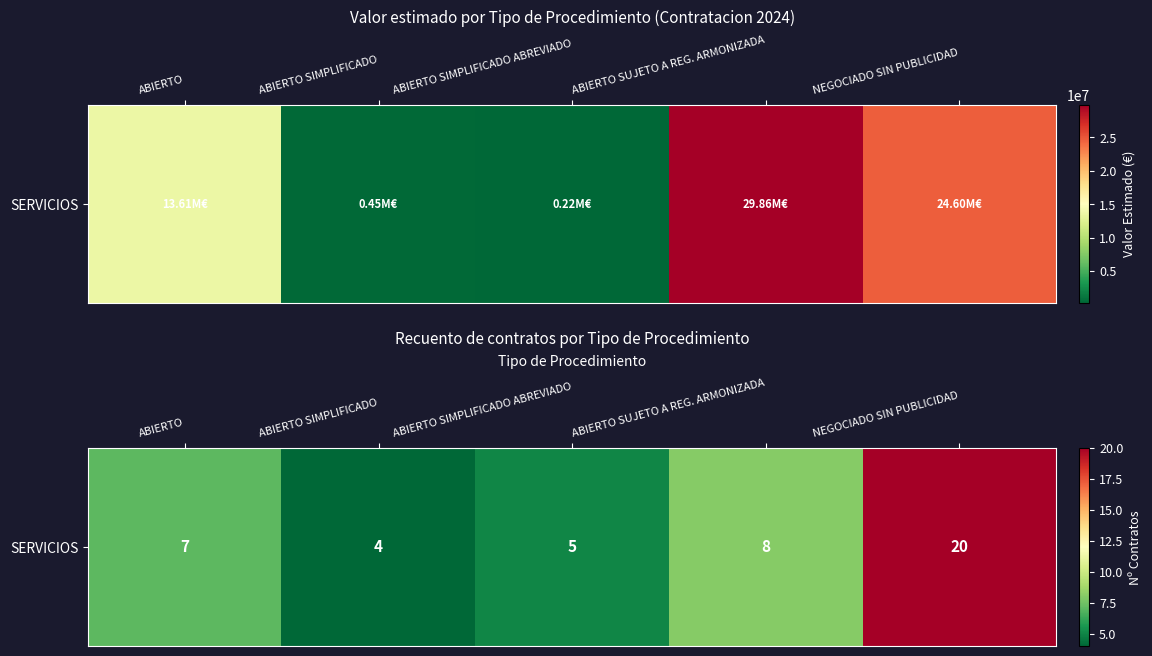

List the labels in order of value, largest first.

NEGOCIADO SIN PUBLICIDAD, ABIERTO SUJETO A REG. ARMONIZADA, ABIERTO, ABIERTO SIMPLIFICADO ABREVIADO, ABIERTO SIMPLIFICADO